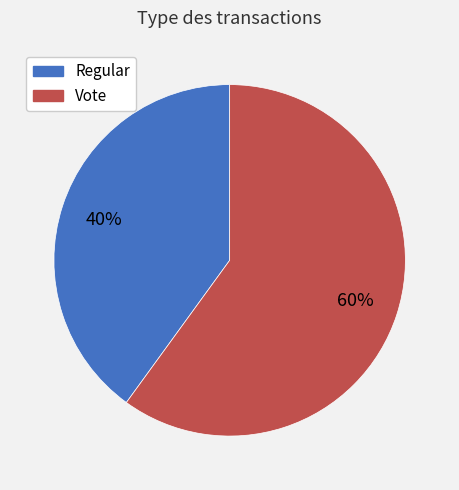

How many slices are in this pie chart?

2